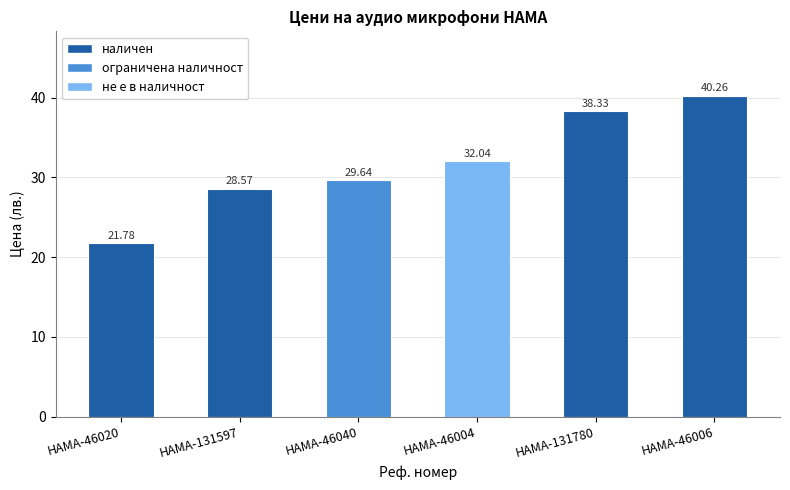

Between HAMA-46040 and HAMA-46004, which is larger?

HAMA-46004